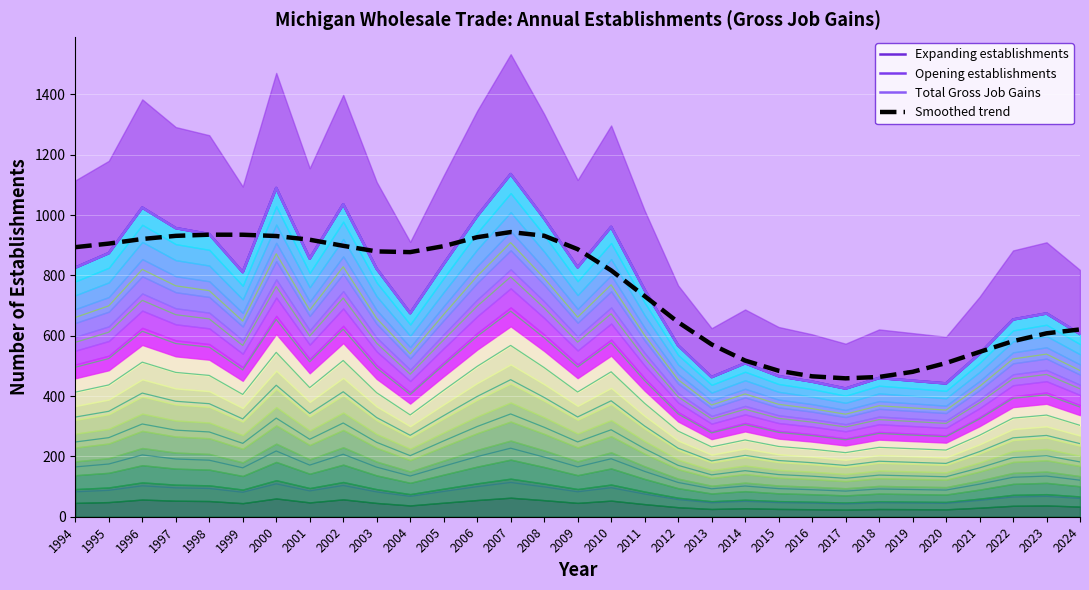

How many interior local peaks does the Opening establishments series have?

8